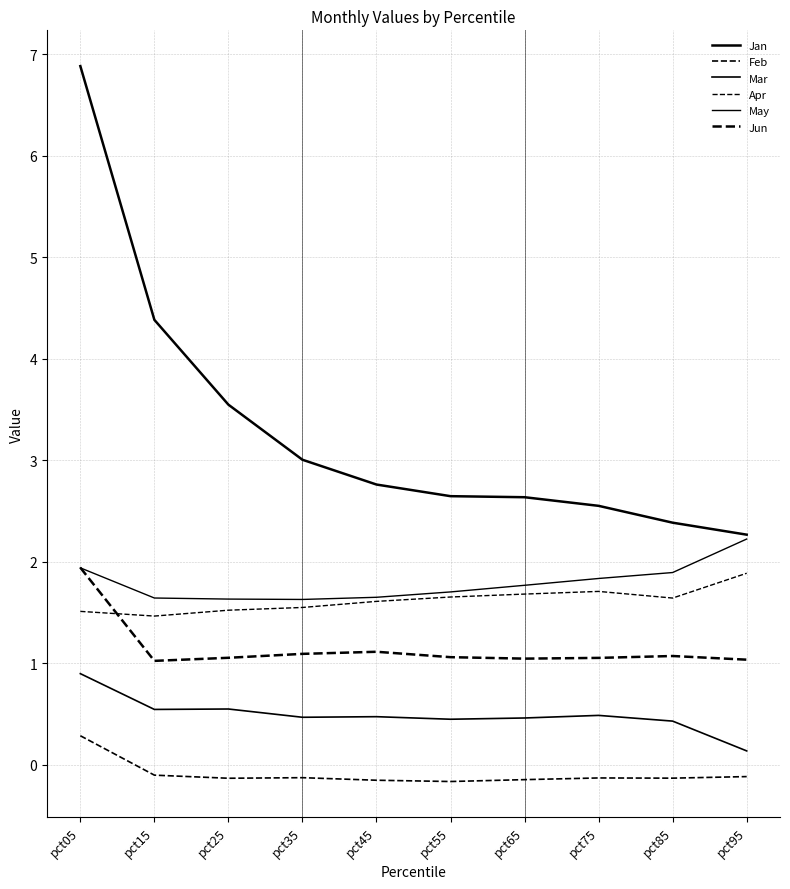

Where is the first local maximum for Feb?

pct35